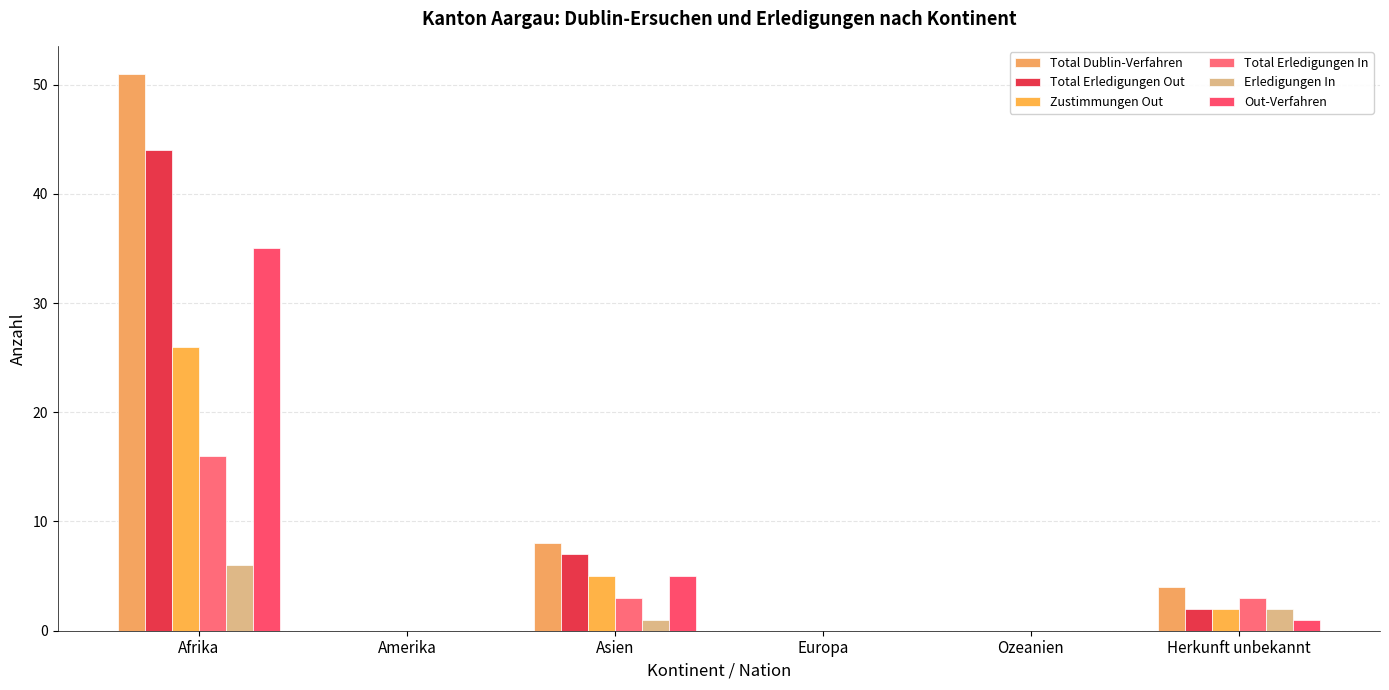

How many data points does each series have?

6